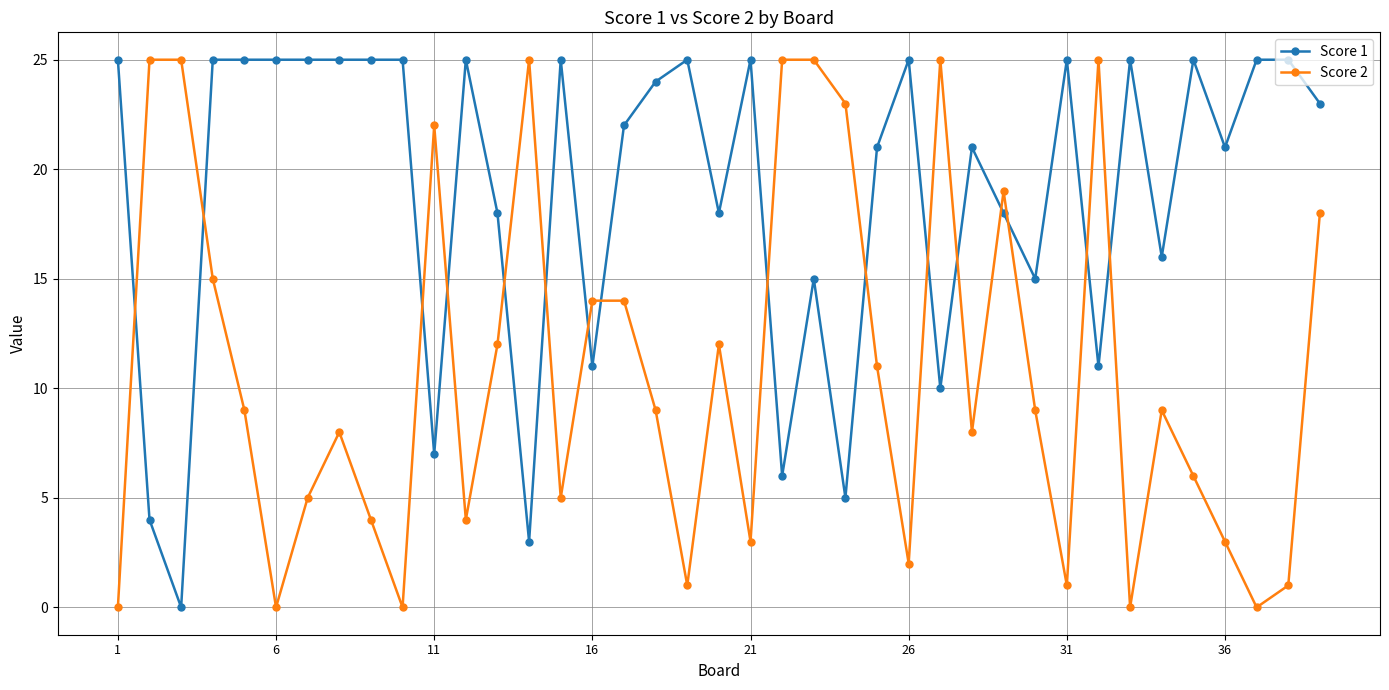

Rank the series by their average value, from lowest to highest.

Score 2, Score 1